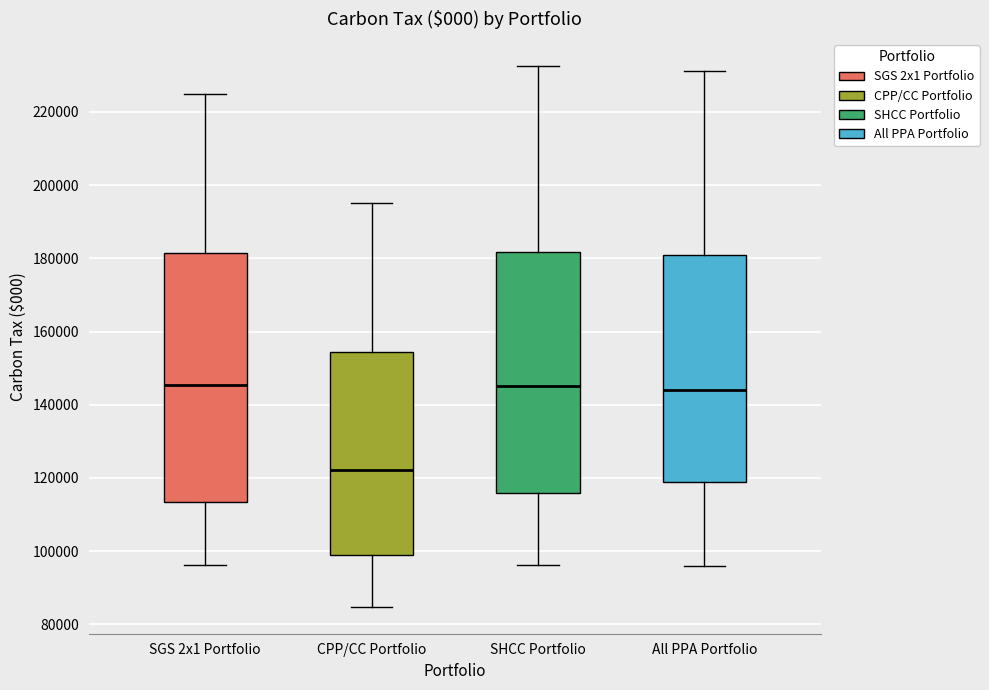

Where does the upper whisker of the box for CPP/CC Portfolio end on the y-axis? The values are not printed on the chart, so give them approximately, as read against the axis.

196000